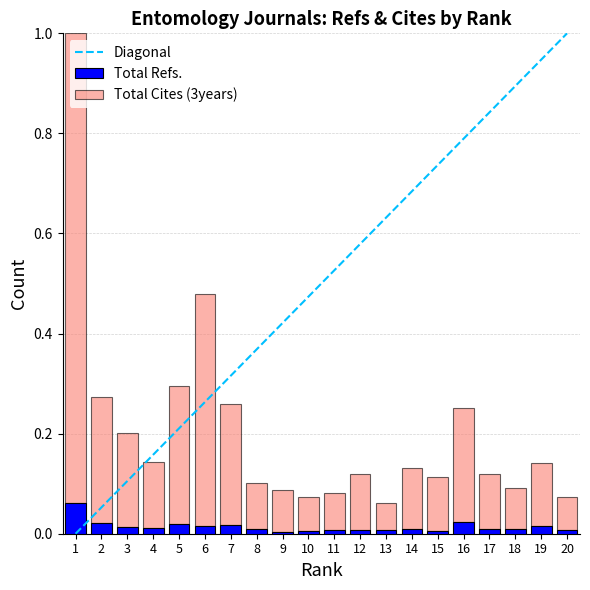

What is the value of the Total Cites (3years) bar at the 16th from the left?

0.2